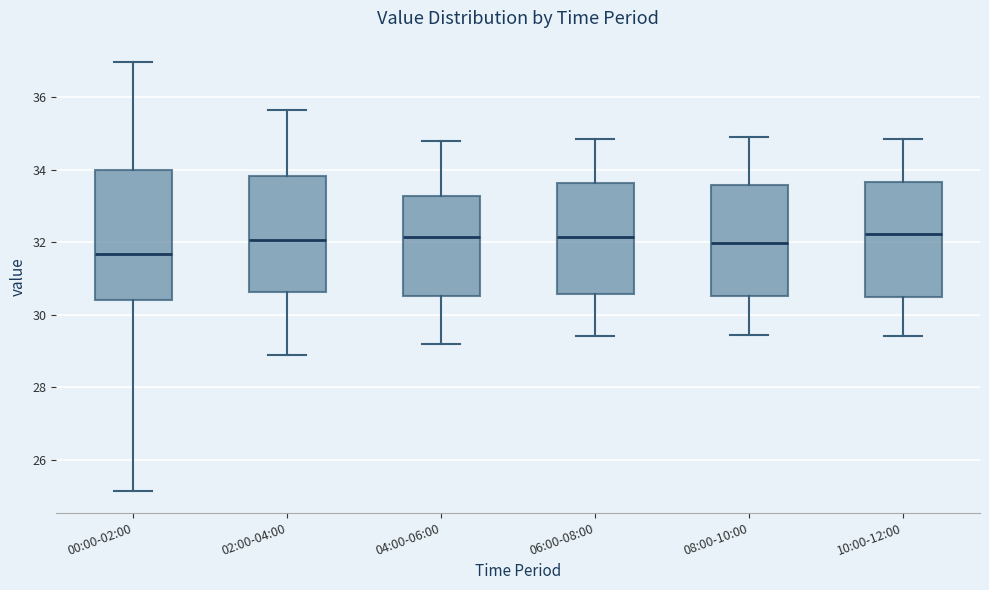

Where does the upper whisker of the box for 02:00-04:00 end on the y-axis? The values are not printed on the chart, so give them approximately, as read against the axis.

35.6